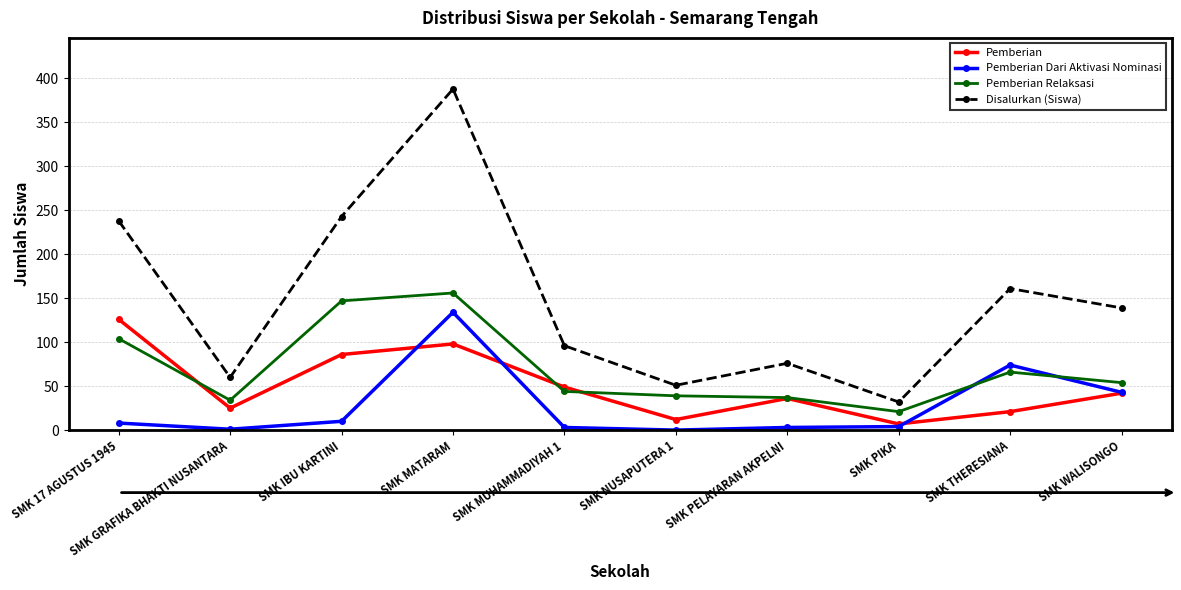

Rank the series by their average value, from highest to lowest.

Disalurkan (Siswa), Pemberian Relaksasi, Pemberian, Pemberian Dari Aktivasi Nominasi